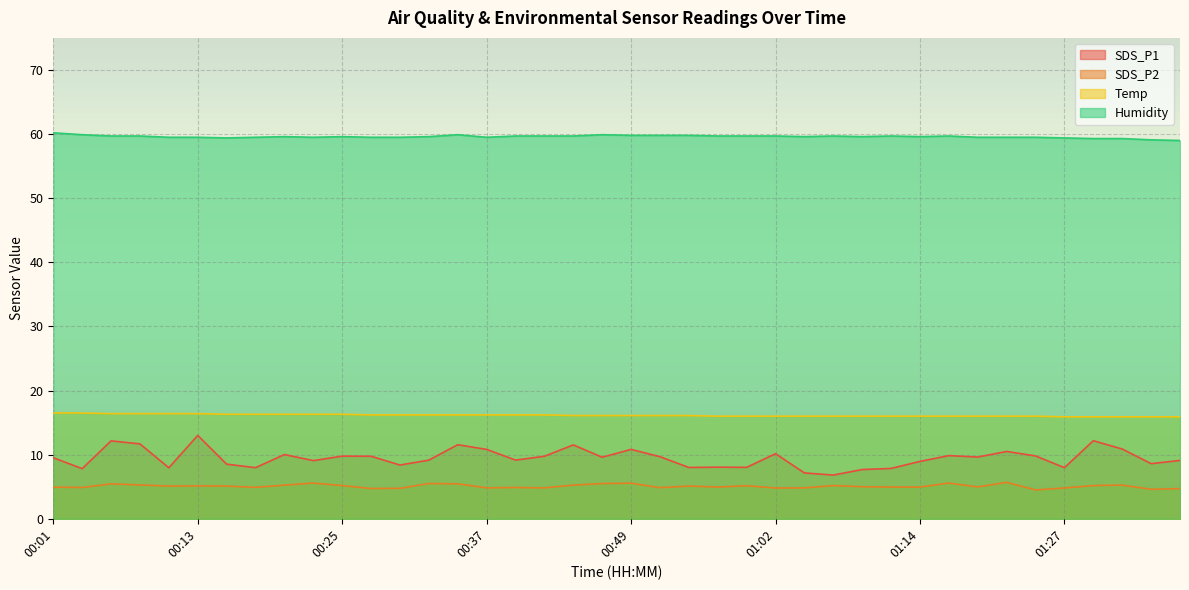

What are all the series names shown in the legend?

SDS_P1, SDS_P2, Temp, Humidity